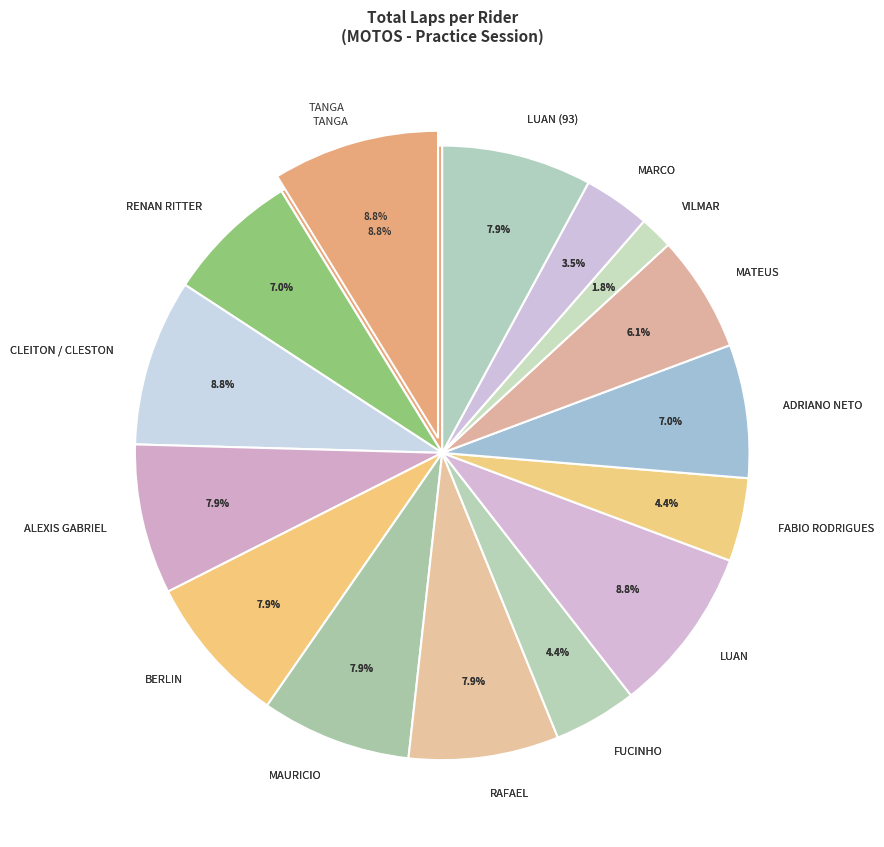

Rank the categories by value from lowest to highest.

VILMAR, MARCO, FUCINHO, FABIO RODRIGUES, MATEUS, RENAN RITTER, ADRIANO NETO, ALEXIS GABRIEL, BERLIN, MAURICIO, RAFAEL, LUAN (93), TANGA, CLEITON / CLESTON, LUAN